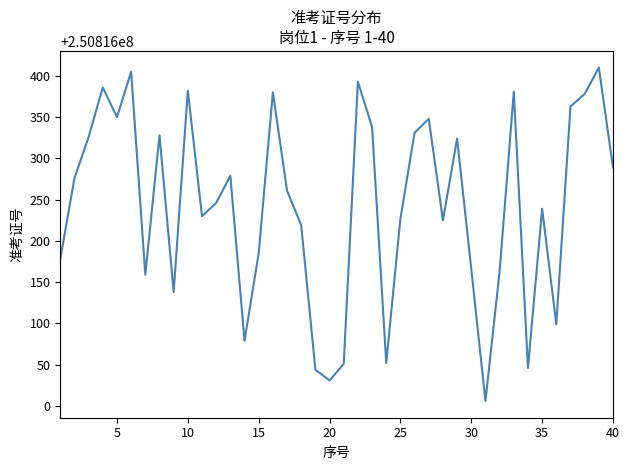

What is the greatest value displayed?

250816410